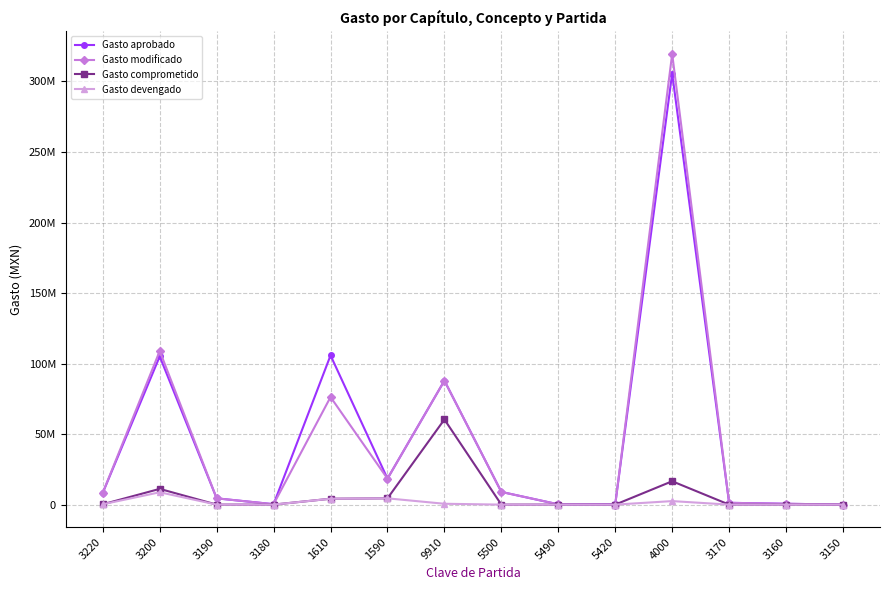

What are all the series names shown in the legend?

Gasto aprobado, Gasto modificado, Gasto comprometido, Gasto devengado